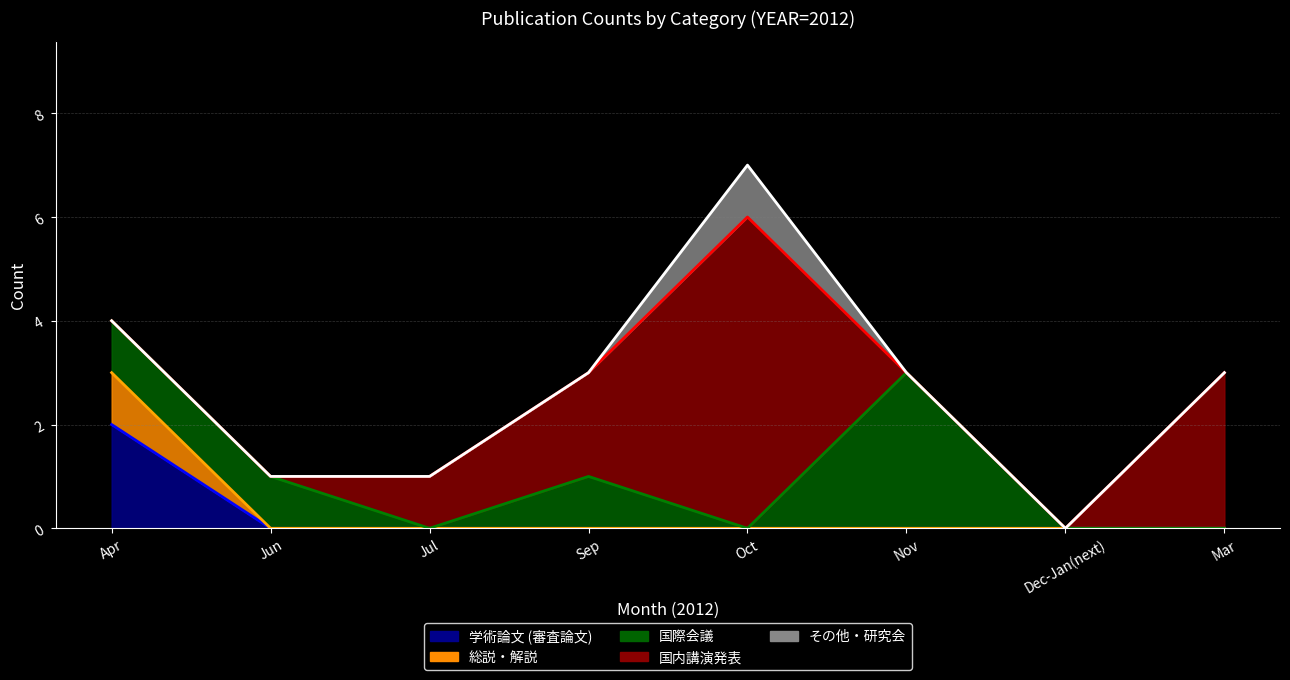

List the labels in order of 学術論文 (審査論文) value, largest first.

学術論文 (審査論文), 総説・解説, 国際会議, 国内講演発表, その他・研究会